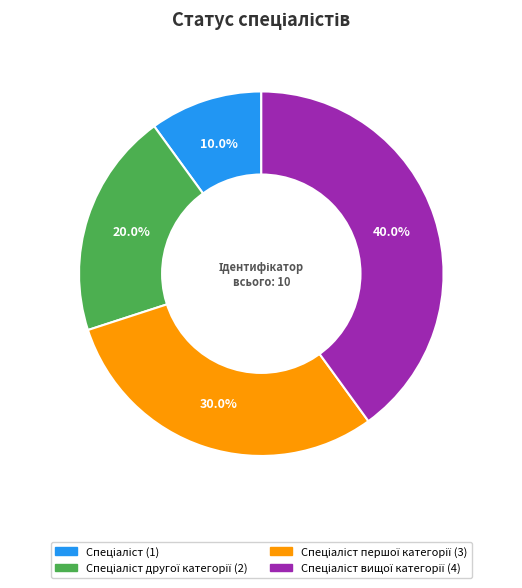

Does any single category account for the majority?

No